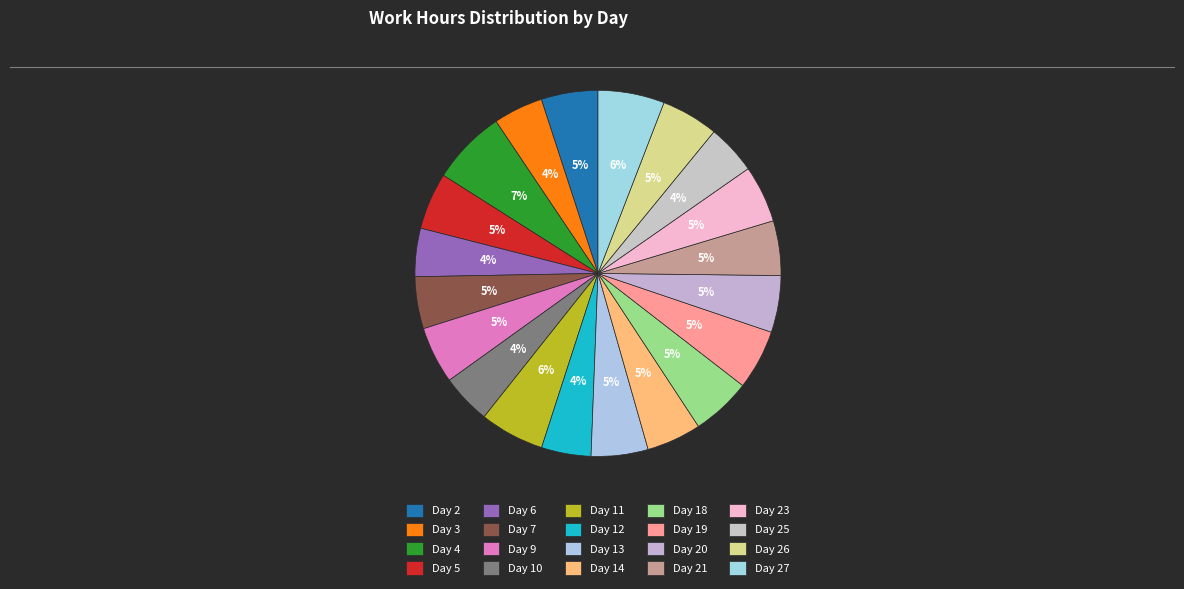

How many slices are in this pie chart?

20